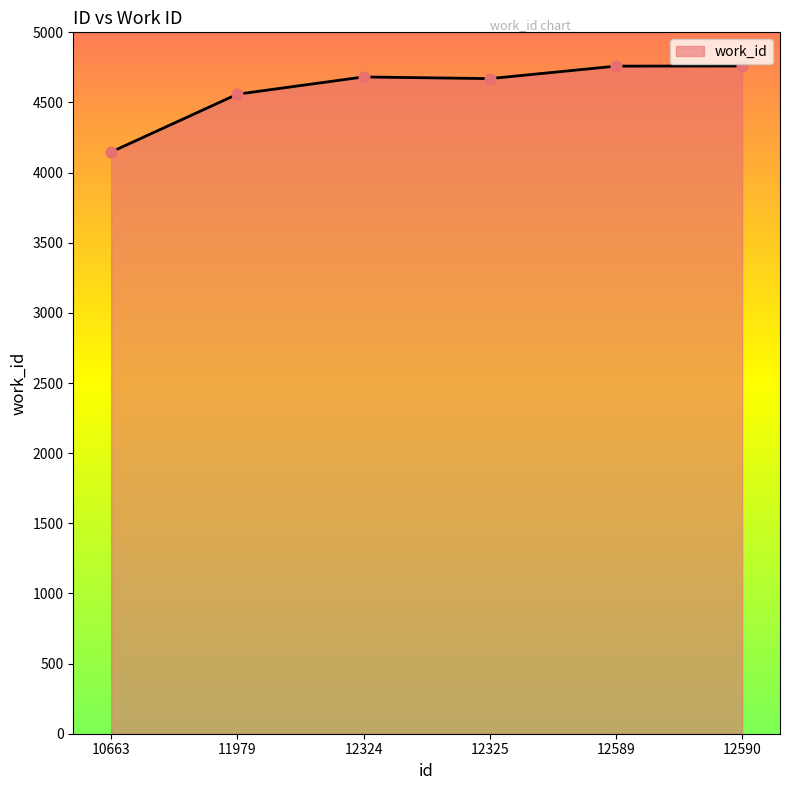

What is the ratio of the value at 12325 to the value at 11979?

1.0